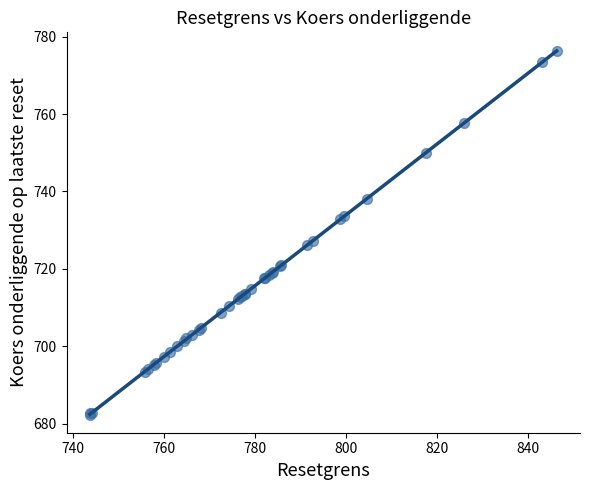

What Y value in the scatter plot is closest to 729?

727.2